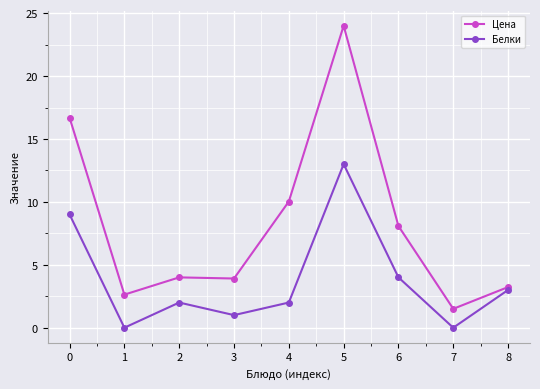

The Белки series shows 1.0 at 3. True or false?

True